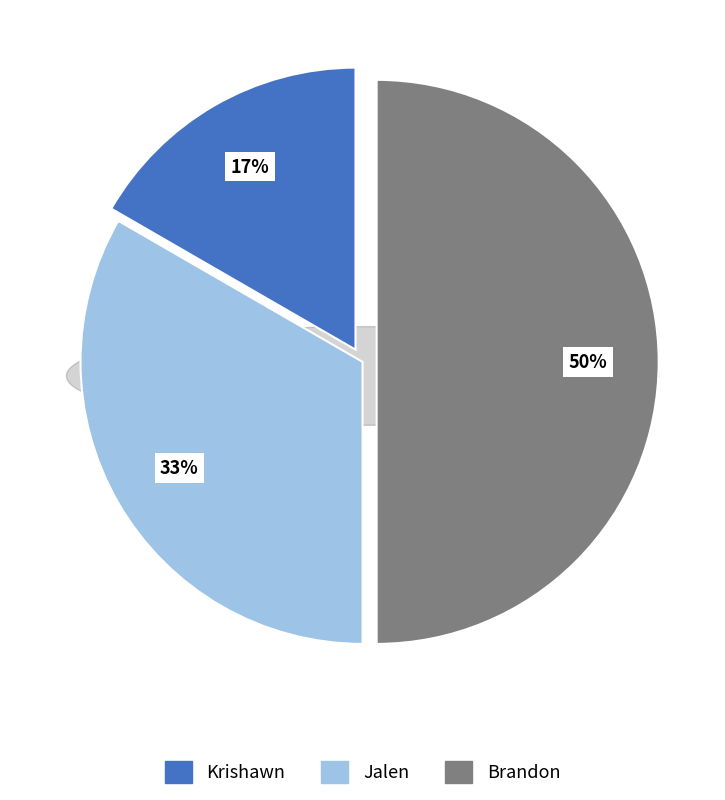

True or false: Krishawn accounts for 17% of the total.

True